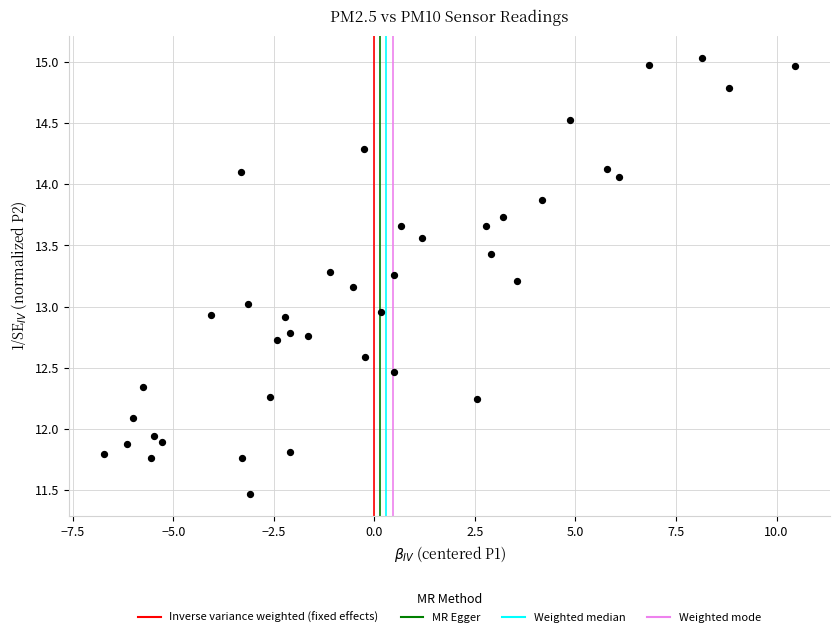

What is the range of Y values (max minus min)?

3.6